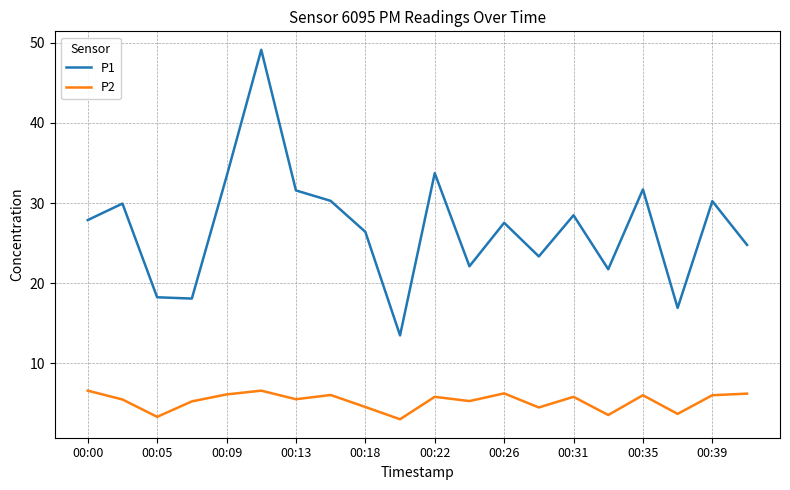

What is the difference between the maximum and minimum values in the P2 series?

3.6